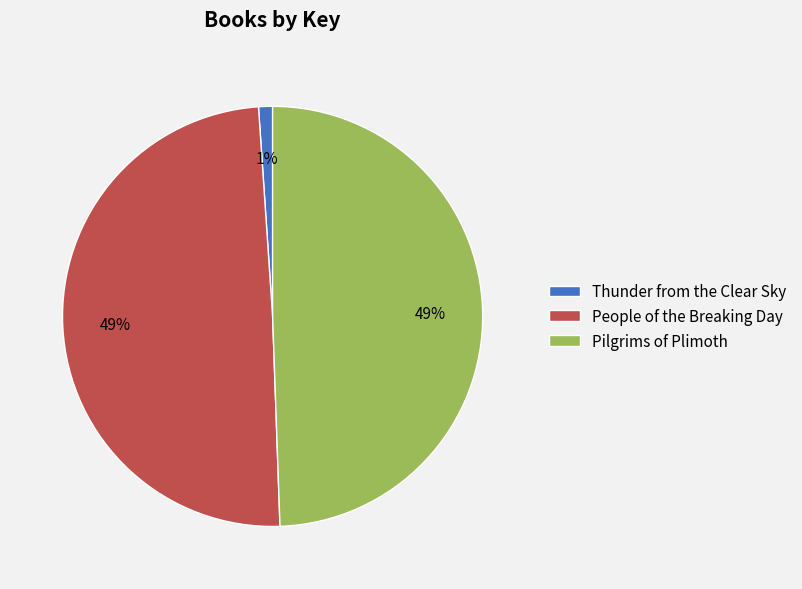

What is the smallest slice in the pie chart?

Thunder from the Clear Sky